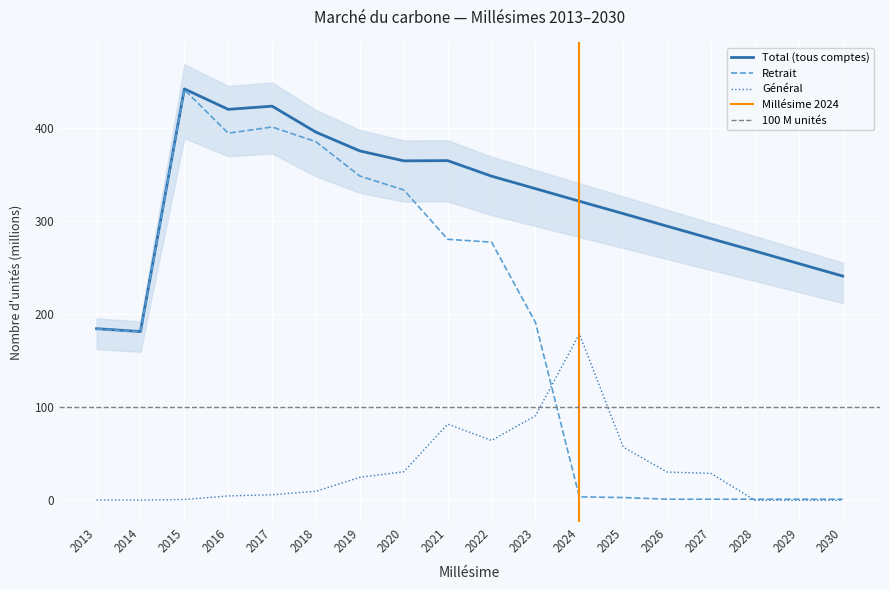

How many interior local peaks does the Total (tous comptes) series have?

3